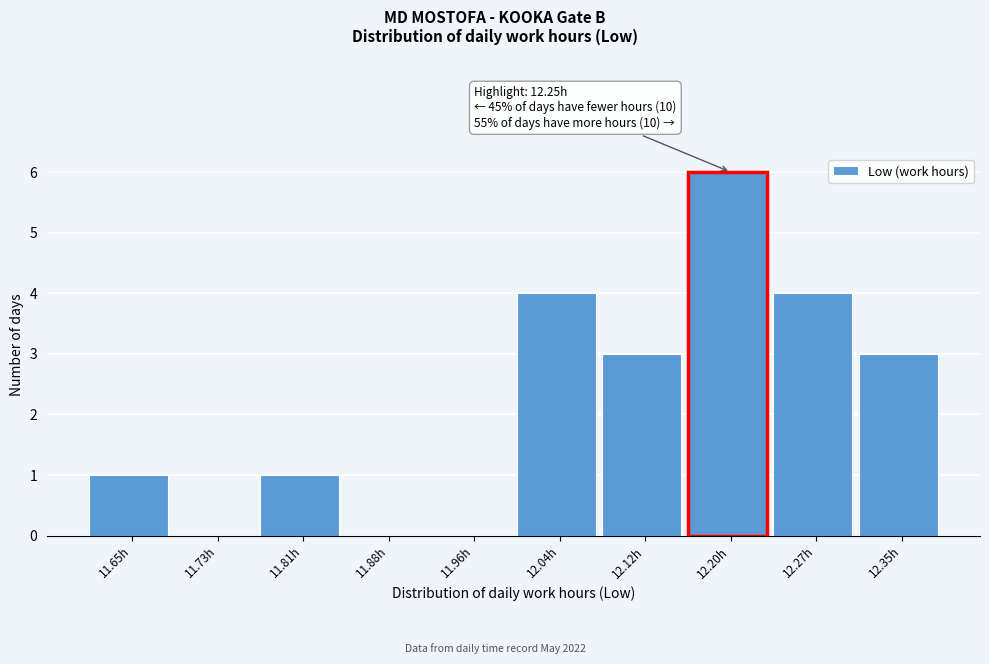

Reading left to right, transcribe all the data shown in this chart.

11.65h=1	11.73h=0	11.81h=1	11.88h=0	11.96h=0	12.04h=4	12.12h=3	12.20h=6	12.27h=4	12.35h=3